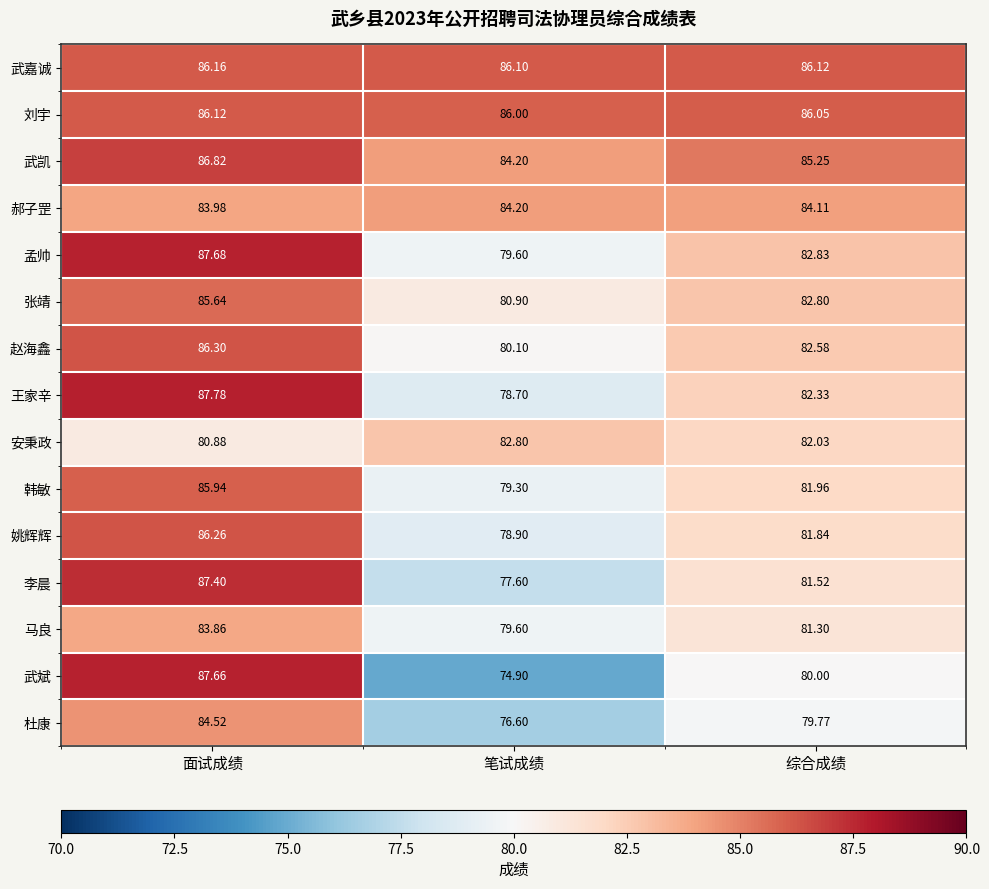

Where is 马良 nearest to the value 81?

综合成绩